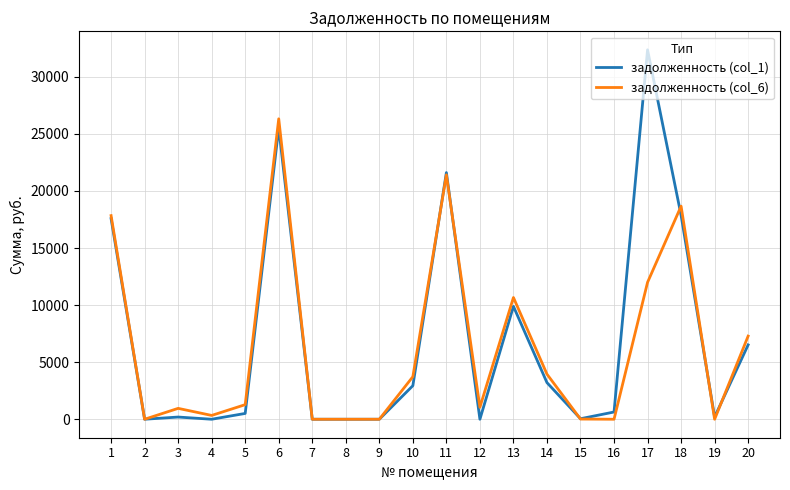

The value of задолженность (col_1) at 20 is 3964.0. True or false?

False